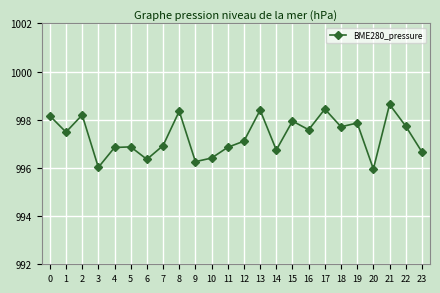

How many interior local valleys (lower than both neighbors) does the data have?

8